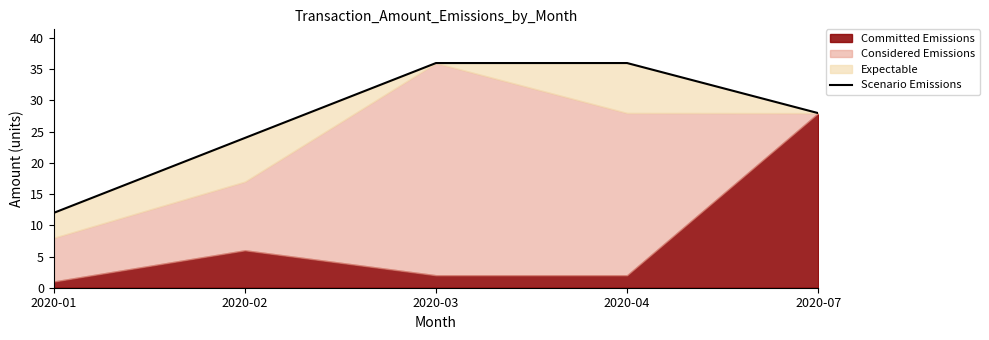

Reading right to left, list all the values displayed in this chart.

2020-07=28.0	2020-04=36.0	2020-03=36.0	2020-02=24.0	2020-01=12.0